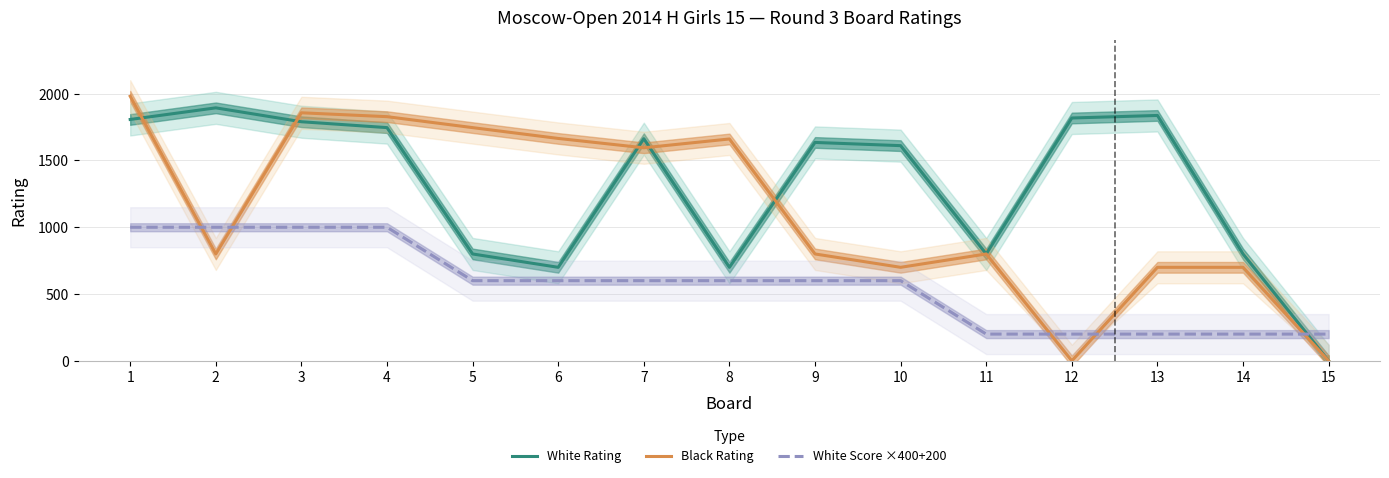

At which category does the chart reach its peak across all series?

1